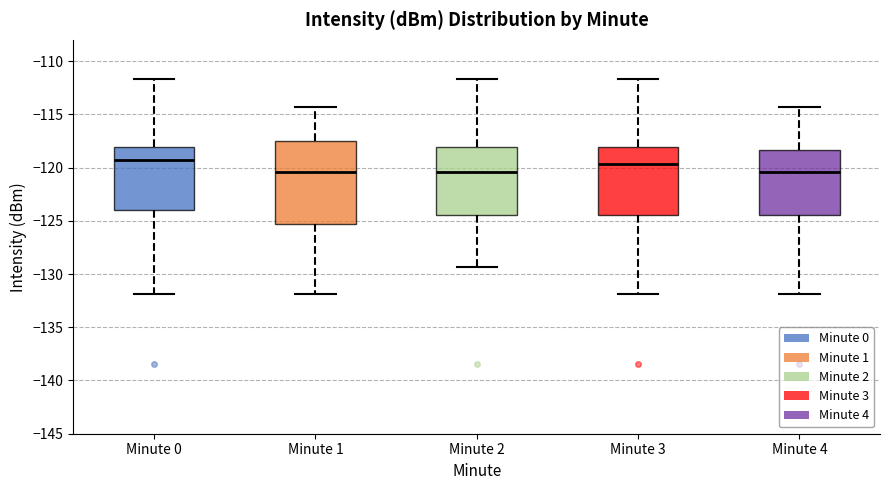

Reading left to right, transcribe this box plot: for each box, give where its median line is, the range the box spans, and where its two whiskers end, as read against the y-axis. The values are not printed on the chart, so give them approximately, as read against the axis.

Minute 0: median -119.5, box -124.0 to -118.0, whiskers -132.0 to -111.5
Minute 1: median -120.5, box -125.5 to -117.5, whiskers -132.0 to -114.5
Minute 2: median -120.5, box -124.5 to -118.0, whiskers -129.5 to -111.5
Minute 3: median -119.5, box -124.5 to -118.0, whiskers -132.0 to -111.5
Minute 4: median -120.5, box -124.5 to -118.5, whiskers -132.0 to -114.5